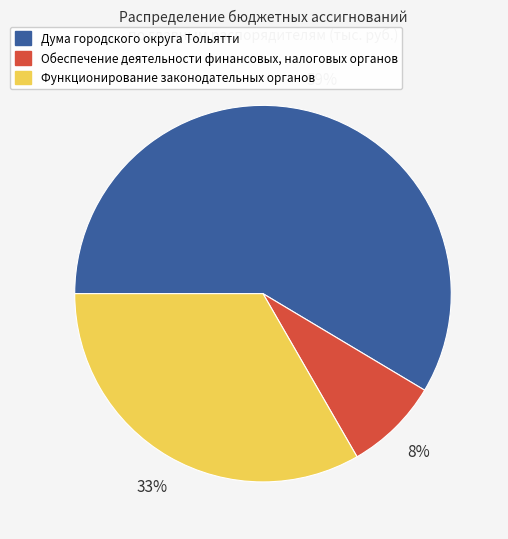

Between Функционирование законодательных органов and Дума городского округа Тольятти, which is larger?

Дума городского округа Тольятти